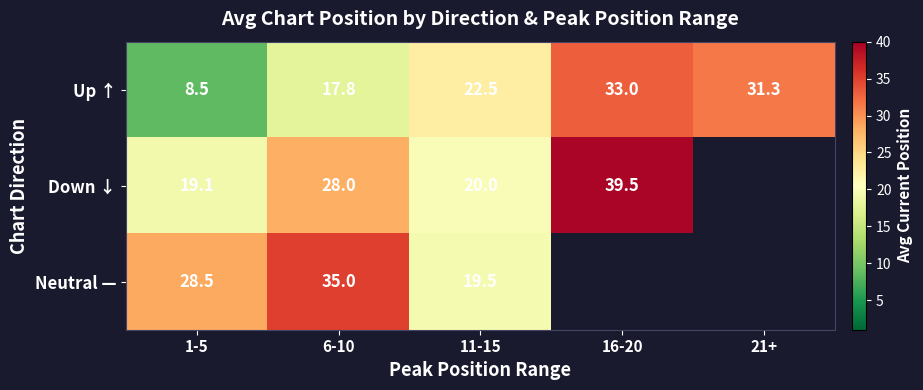

List the labels in order of Up ↑ value, smallest first.

1-5, 6-10, 11-15, 21+, 16-20